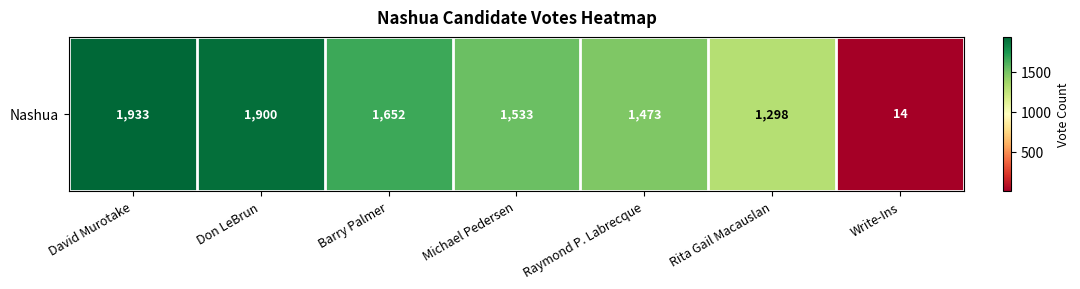

What is the change in value from David Murotake to Rita Gail Macauslan?

-635